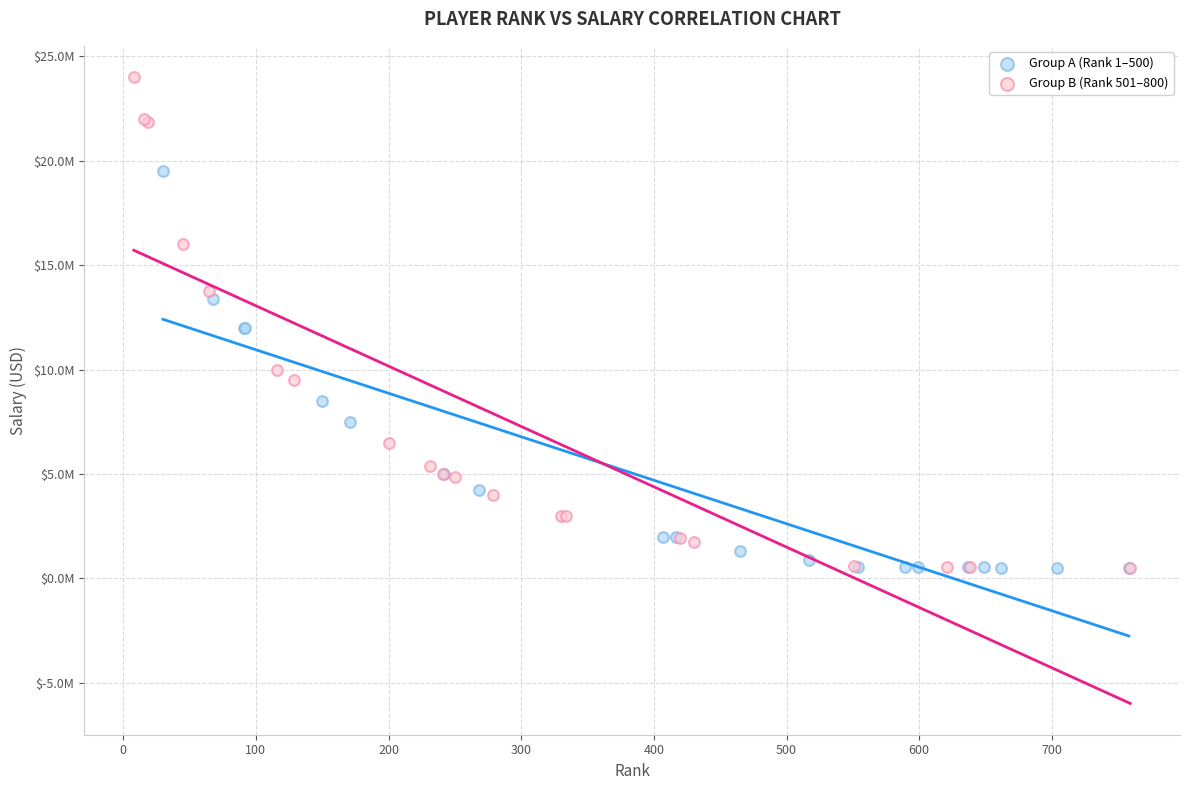

What are all the series names shown in the legend?

Group A (Rank 1–500), Group B (Rank 501–800)